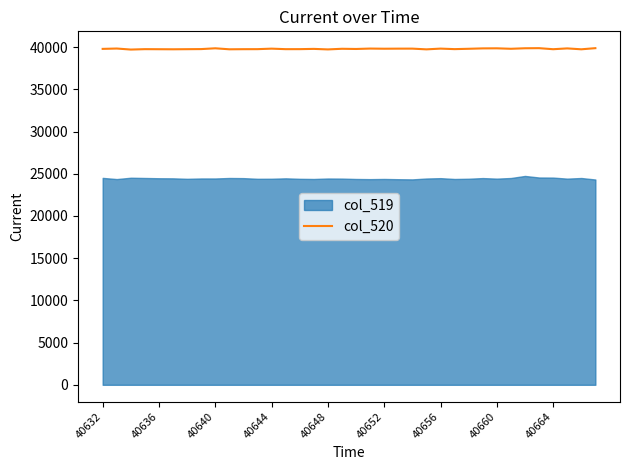

How many lines are shown in the chart?

1